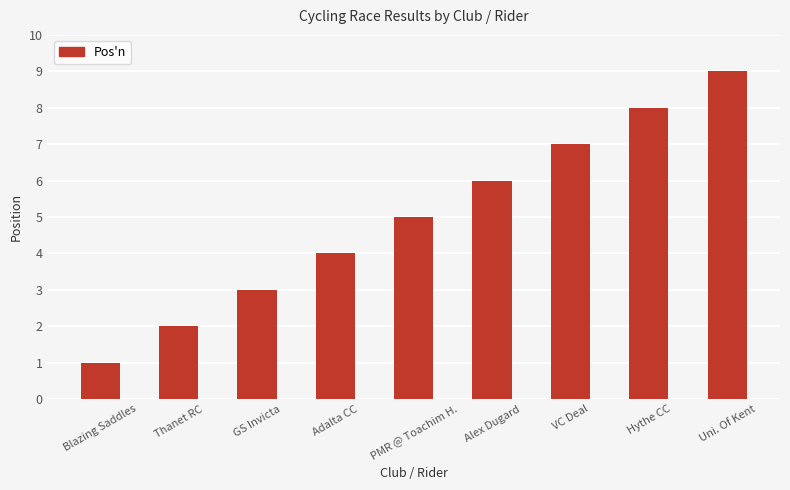

List the labels in order of value, smallest first.

Blazing Saddles, Thanet RC, GS Invicta, Adalta CC, PMR @ Toachim H., Alex Dugard, VC Deal, Hythe CC, Uni. Of Kent